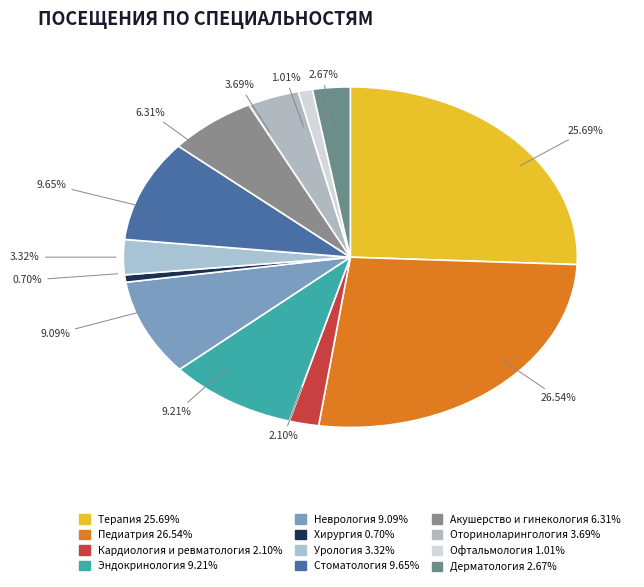

To the nearest percent, what percentage of the pie is Акушерство и гинекология?

6%